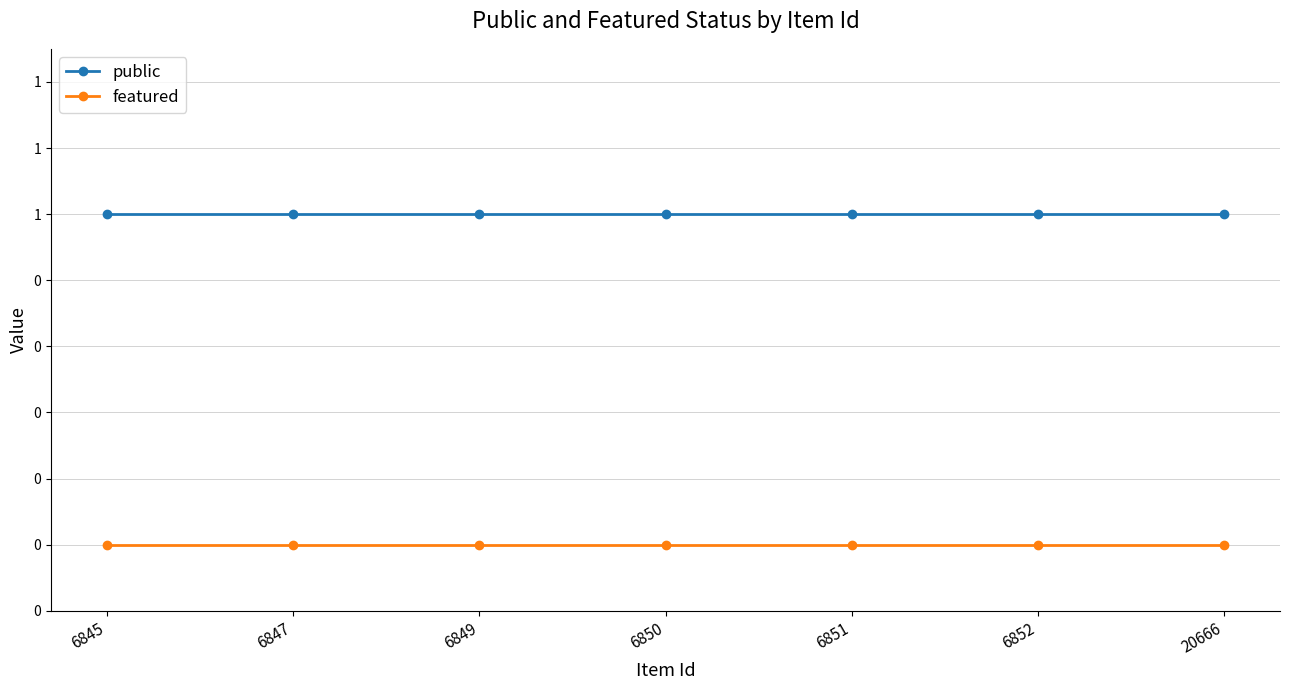

What are all the series names shown in the legend?

public, featured